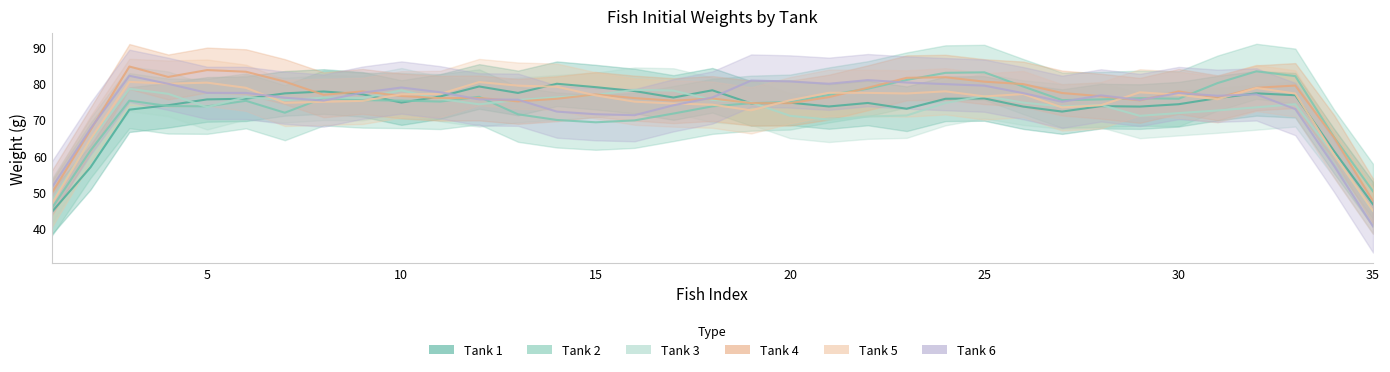

What is the approximate value of Tank 1 at 24?

75.2